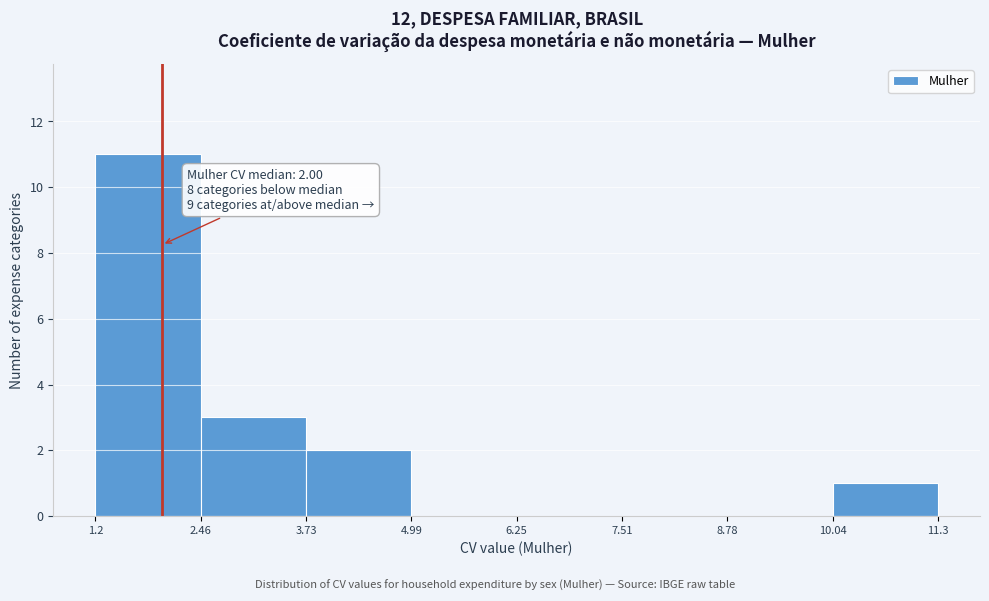

Over which range of the x-axis is the bar tallest?

1.2 to 2.46